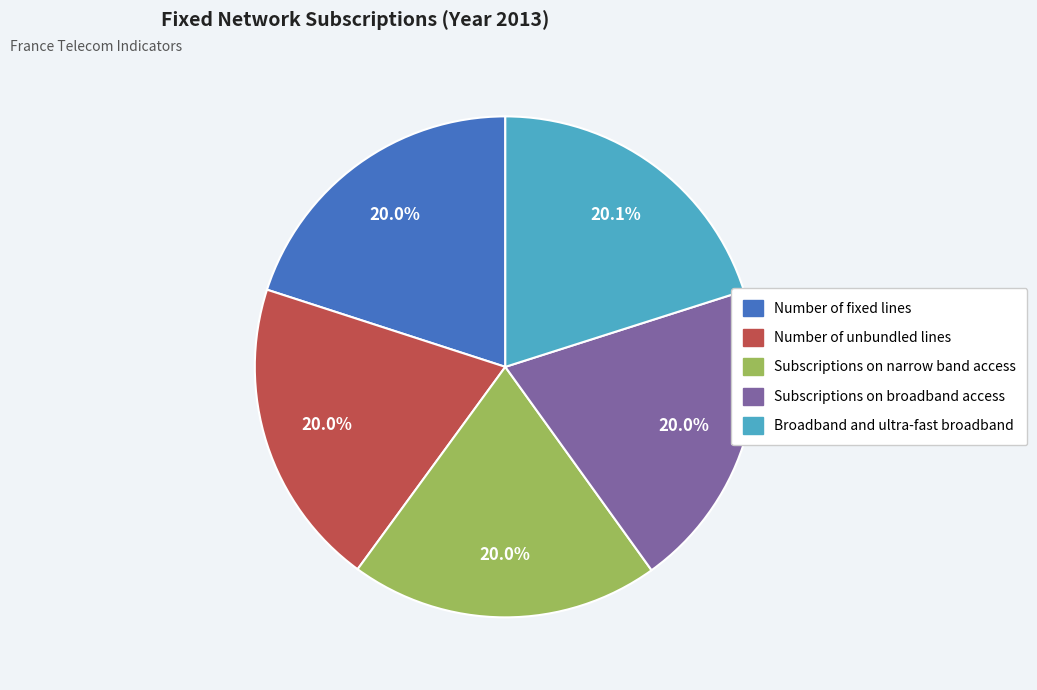

What is the ratio of the value at Broadband and ultra-fast broadband to the value at Subscriptions on narrow band access?

1.0